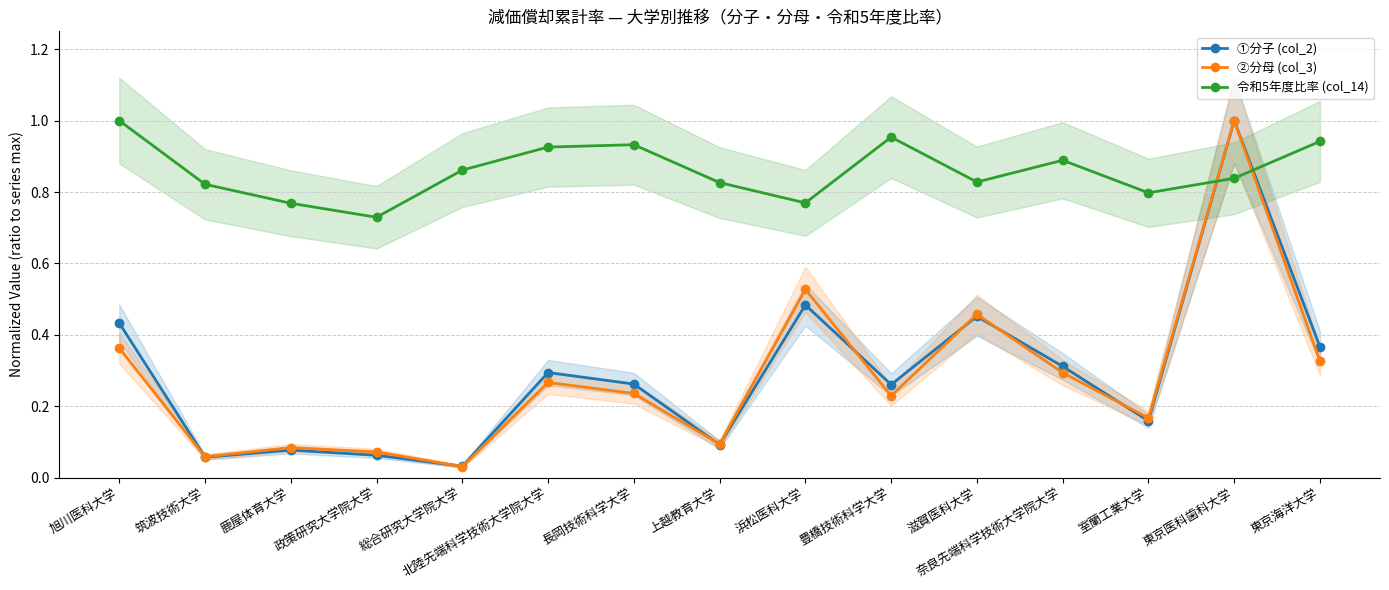

True or false: ②分母 (col_3) has a value of 0.2 at 長岡技術科学大学.

True